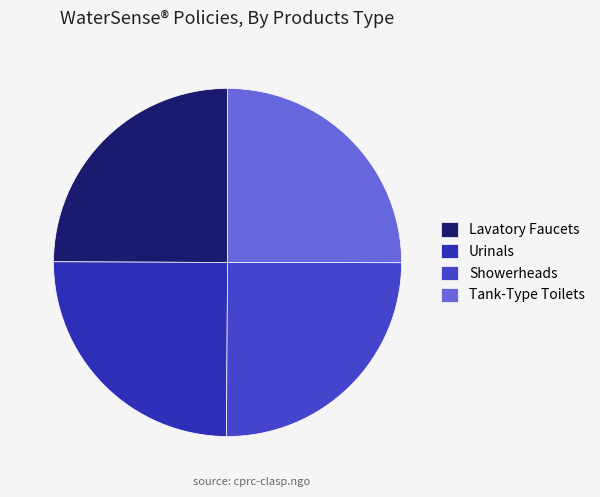

Rank the categories by value from highest to lowest.

Showerheads, Tank-Type Toilets, Urinals, Lavatory Faucets